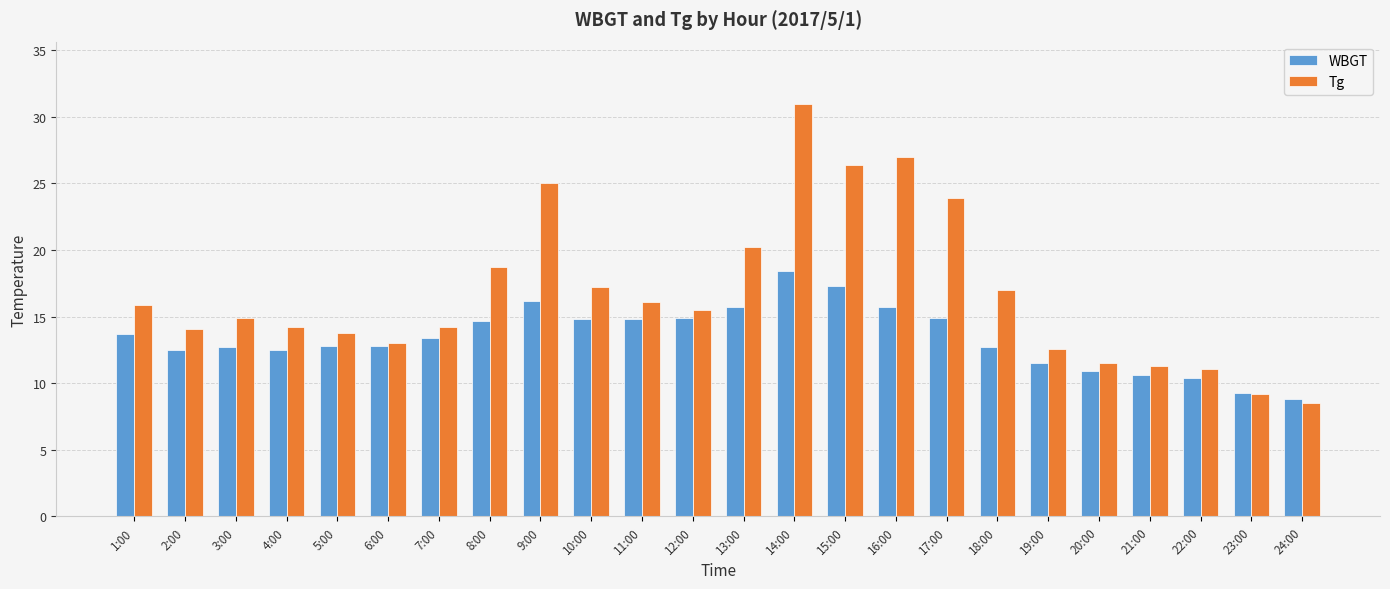

What is the difference between the highest and lowest values at 20:00?

0.6